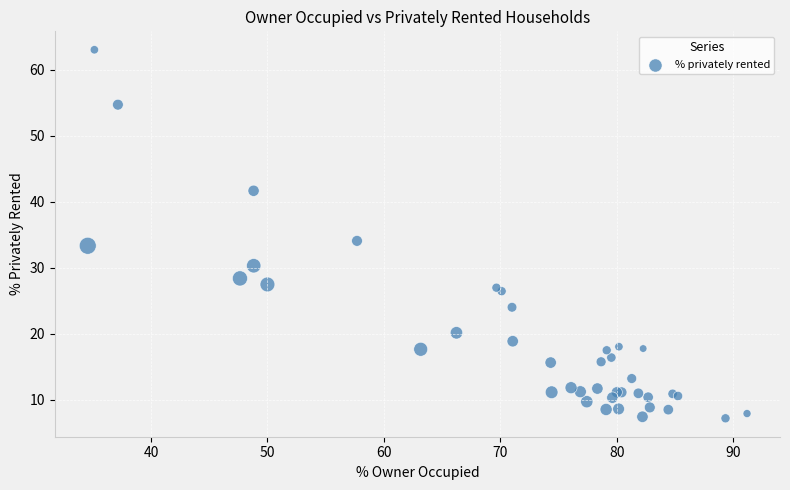

What Y value in the scatter plot is closest to 35?

34.1